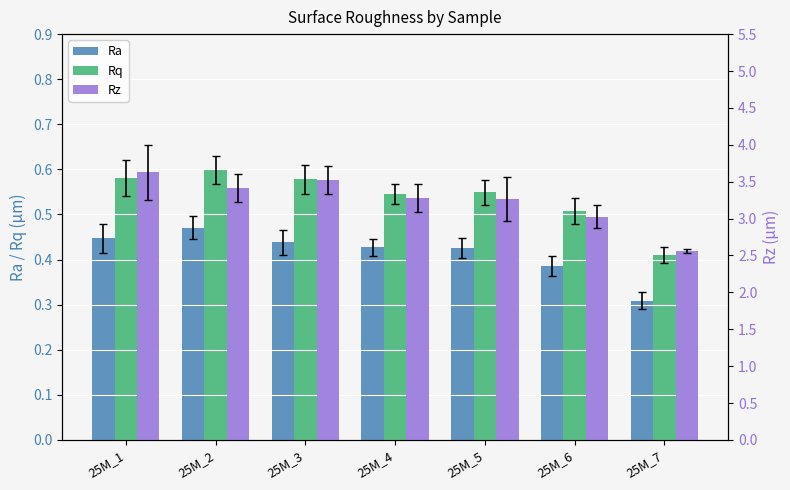

Reading right to left, transcribe all the data shown in this chart.

Ra: 0.3	0.4	0.4	0.4	0.4	0.5	0.4
Rq: 0.4	0.5	0.5	0.5	0.6	0.6	0.6
Rz: 2.6	3.0	3.3	3.3	3.5	3.4	3.6